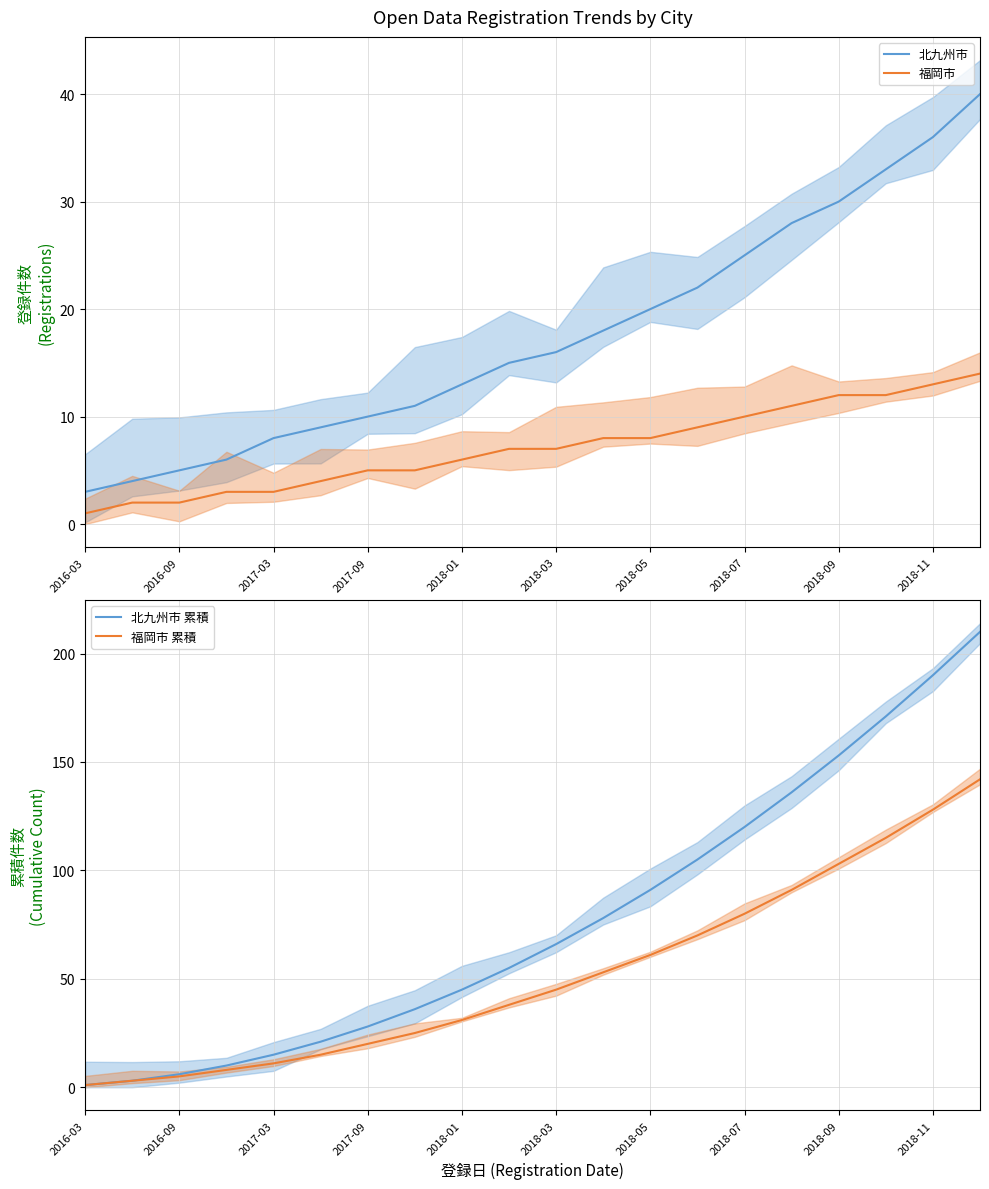

Reading left to right, list all the values displayed in this chart.

北九州市: 3	4	5	6	8	9	10	11	13	15	16	18	20	22	25	28	30	33	36	40
福岡市: 1	2	2	3	3	4	5	5	6	7	7	8	8	9	10	11	12	12	13	14
北九州市 累積: 1	3	6	10	15	21	28	36	45	55	66	78	91	105	120	136	153	171	190	210
福岡市 累積: 1	3	5	8	11	15	20	25	31	38	45	53	61	70	80	91	103	115	128	142